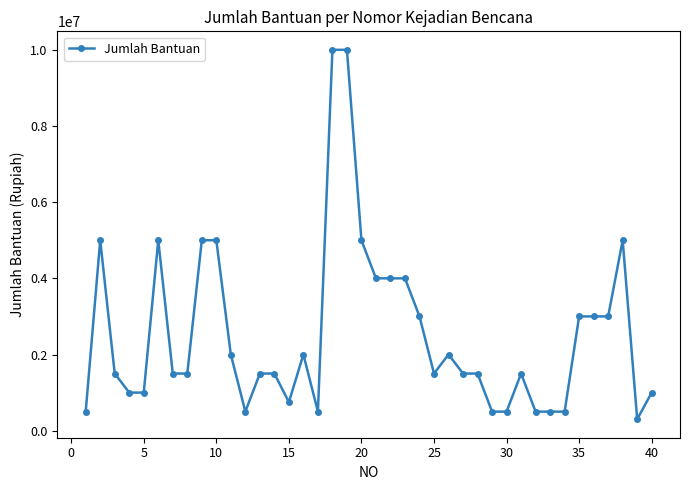

How many values are below 1500000?

13